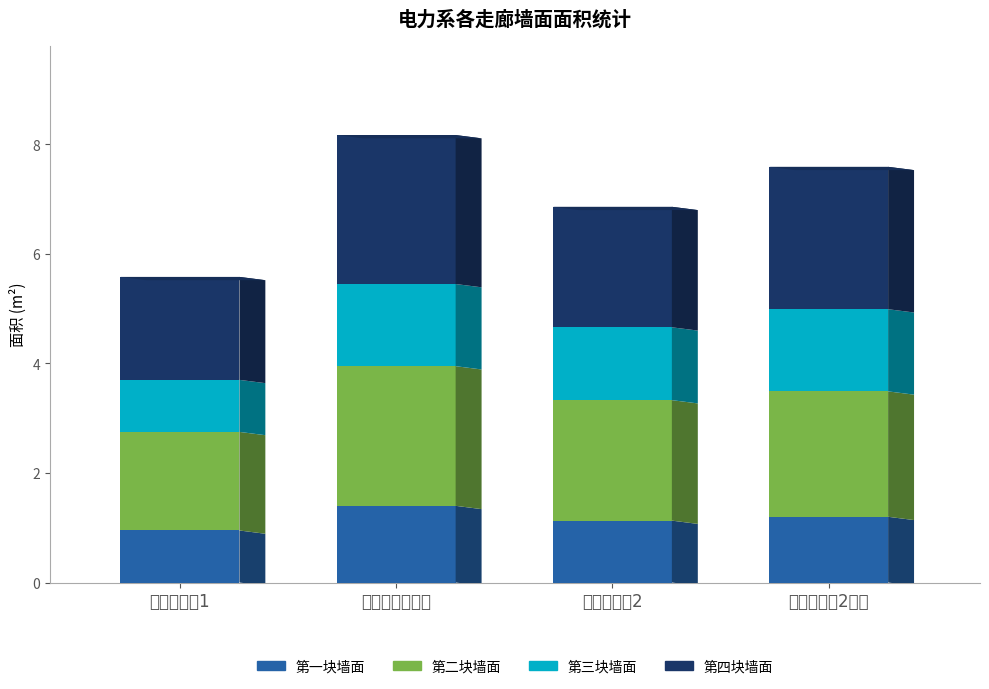

What is the sum of the 第一块墙面 values at 电力系走廊1 and 电力系走廊2?

2.1